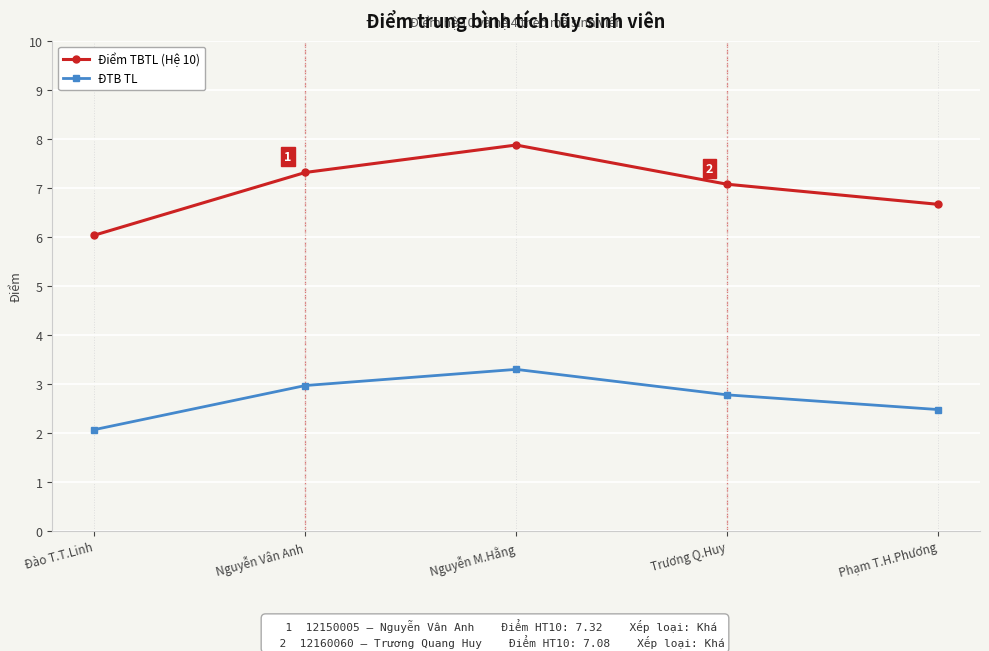

What is the difference between the highest and lowest values at Đào T.T.Linh?

4.0